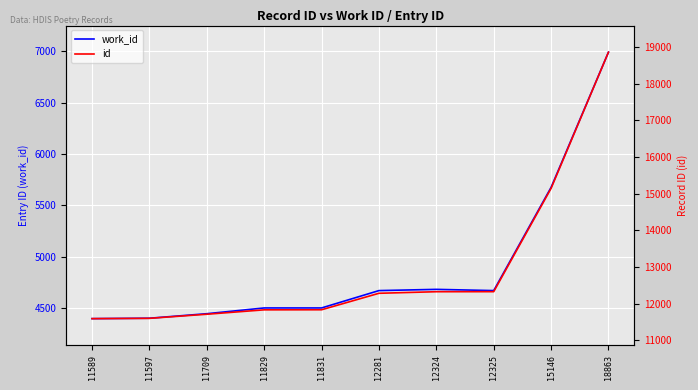

Count the number of data series in this chart.

2